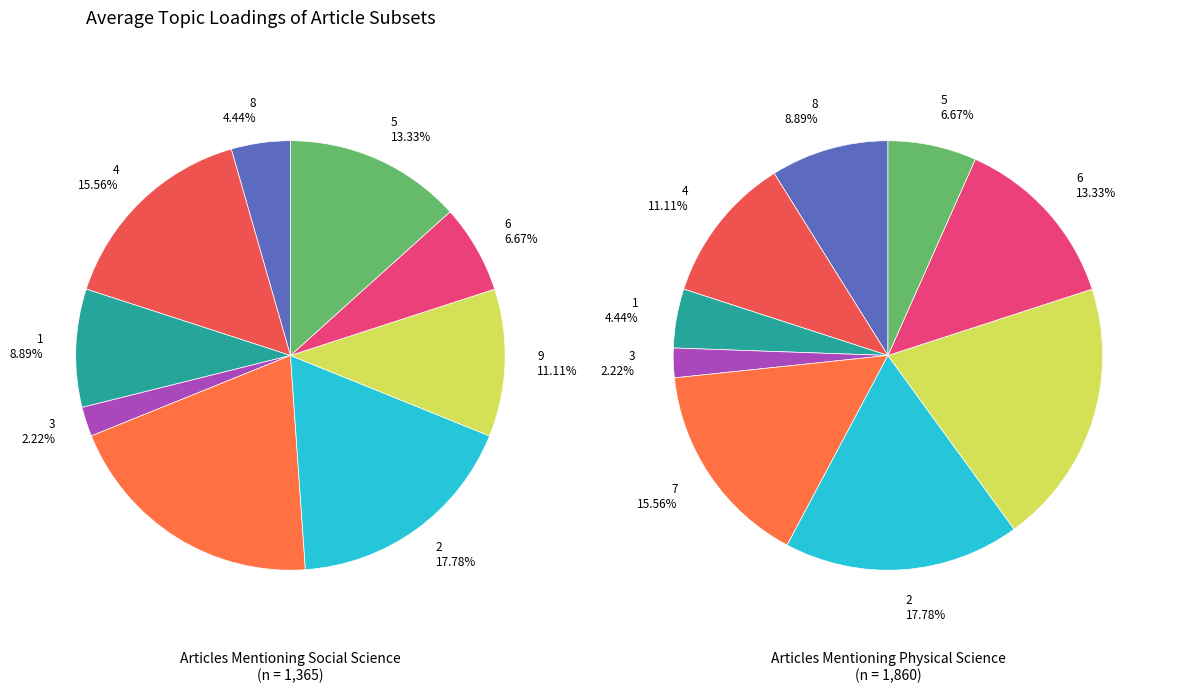

Is there any slice that represents more than half of the pie?

No